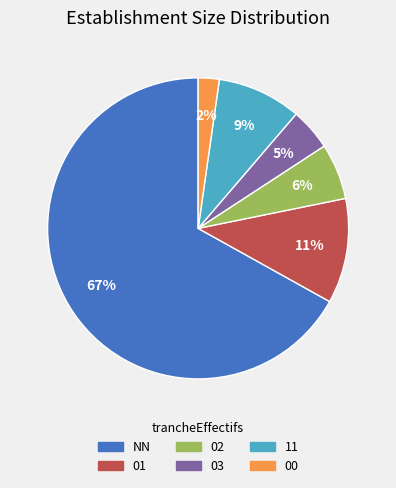

To the nearest percent, what is the combined percentage of 01 and 11?

20%